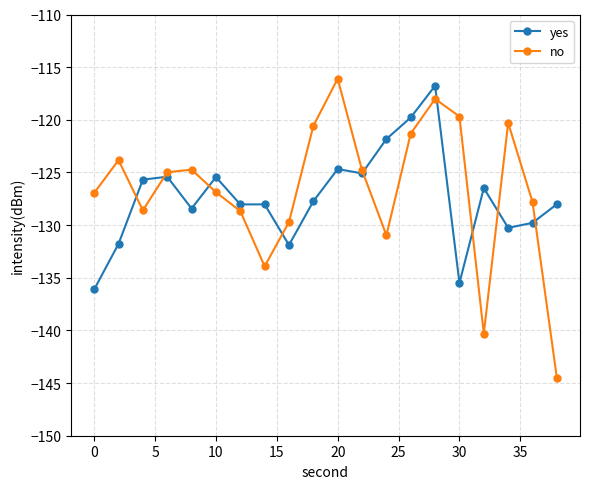

Which series has the largest range (max minus min)?

no